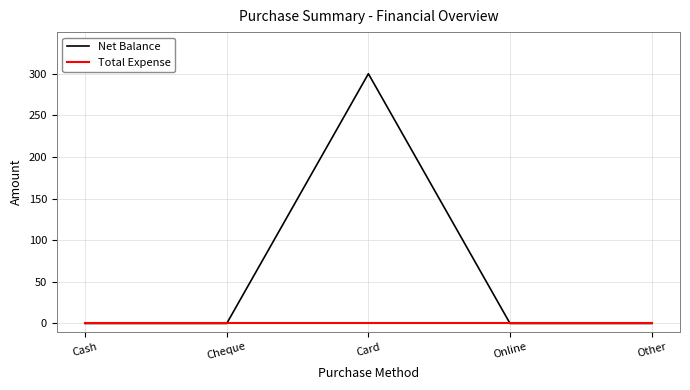

At which category is the sum across all series the highest?

Card